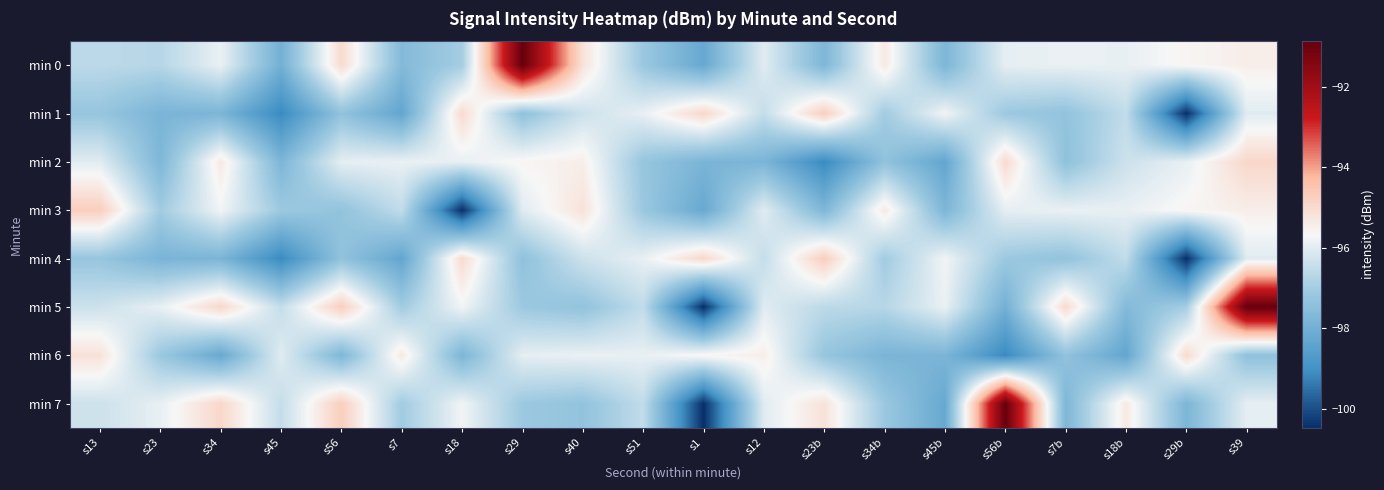

What is the spread (max minus min) of values at s51?

1.3